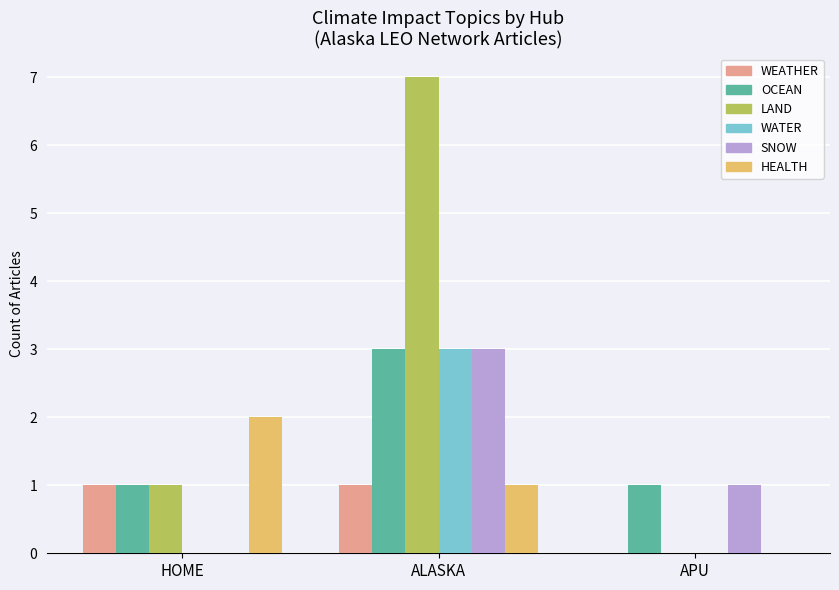

The value of WATER at ALASKA is 5. True or false?

False